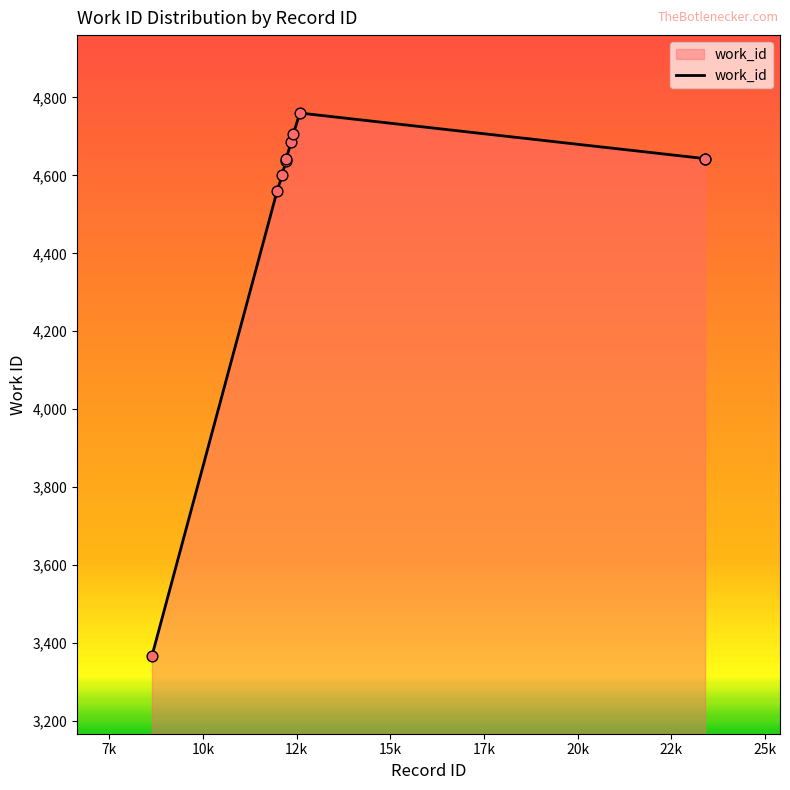

What is the minimum value shown in the chart?

3367